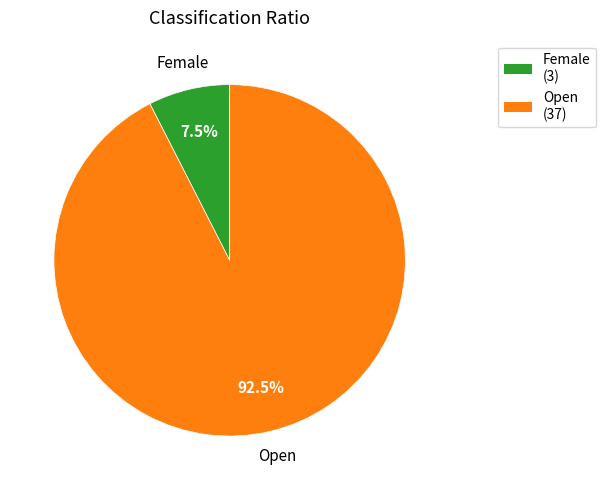

To the nearest percent, what is the average slice percentage?

50%